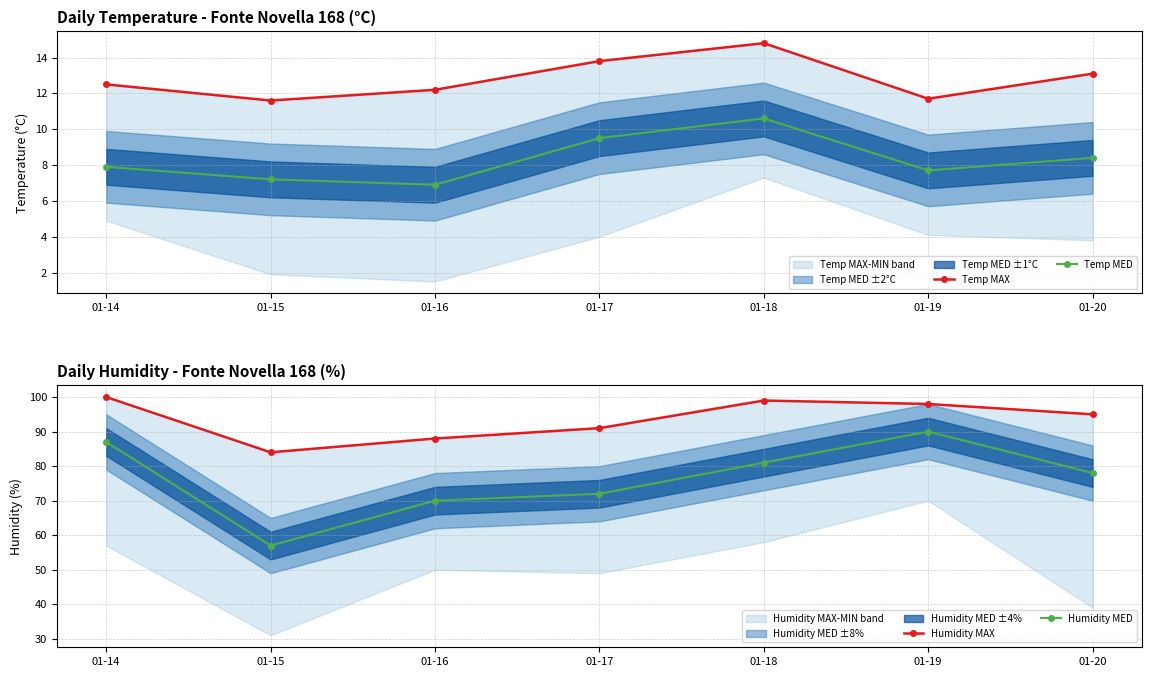

What is the difference between the Temp MED values at 01-19 and 01-20?

0.7